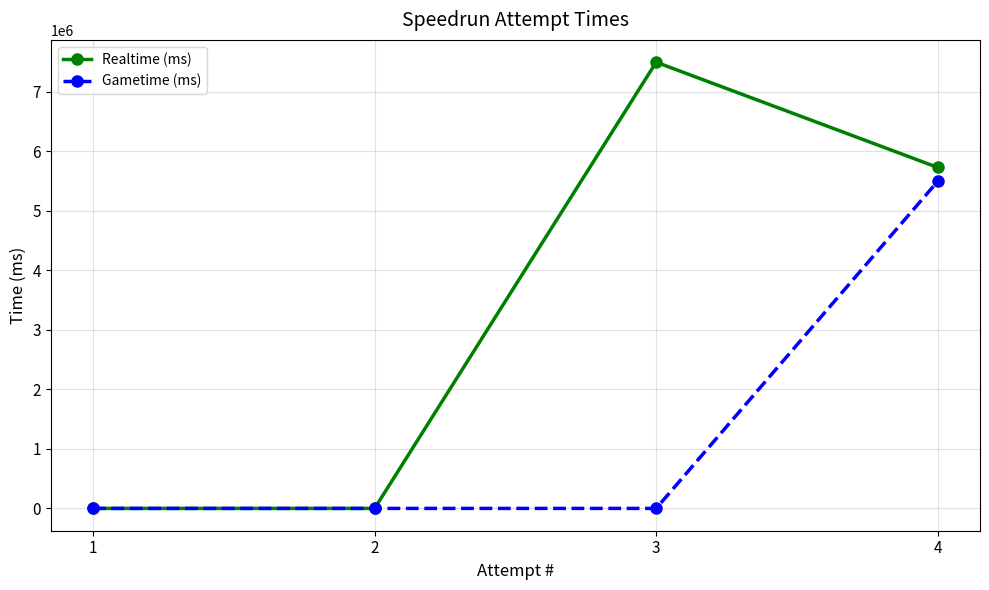

What are all the series names shown in the legend?

Realtime (ms), Gametime (ms)